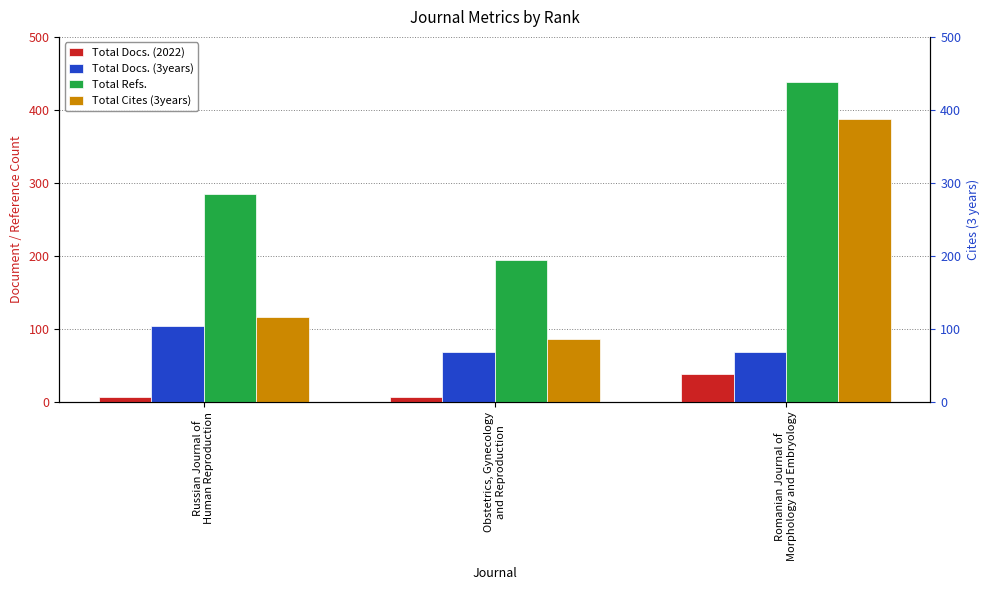

What position from the right is Russian Journal of
Human Reproduction?

3